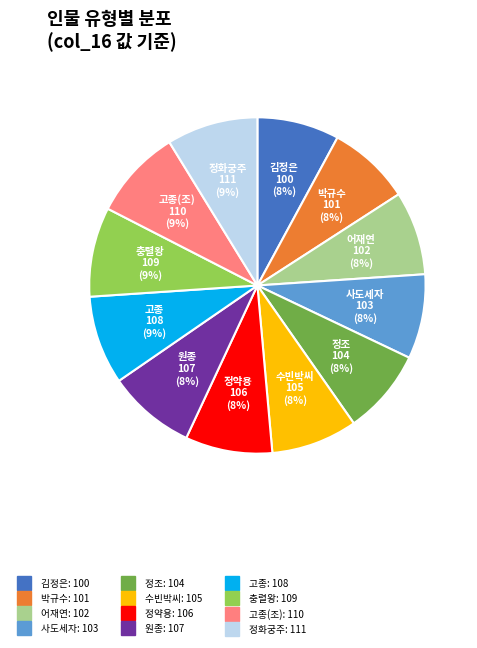

Does any single category account for the majority?

No